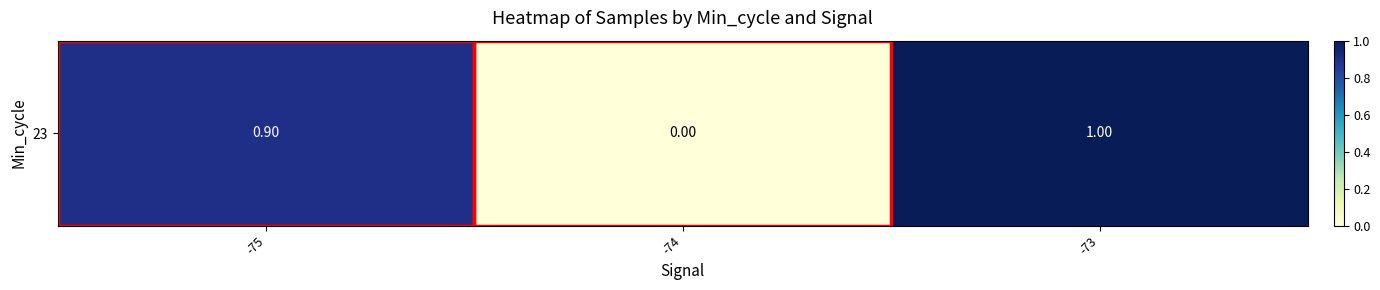

At which label is the value closest to 0?

-74